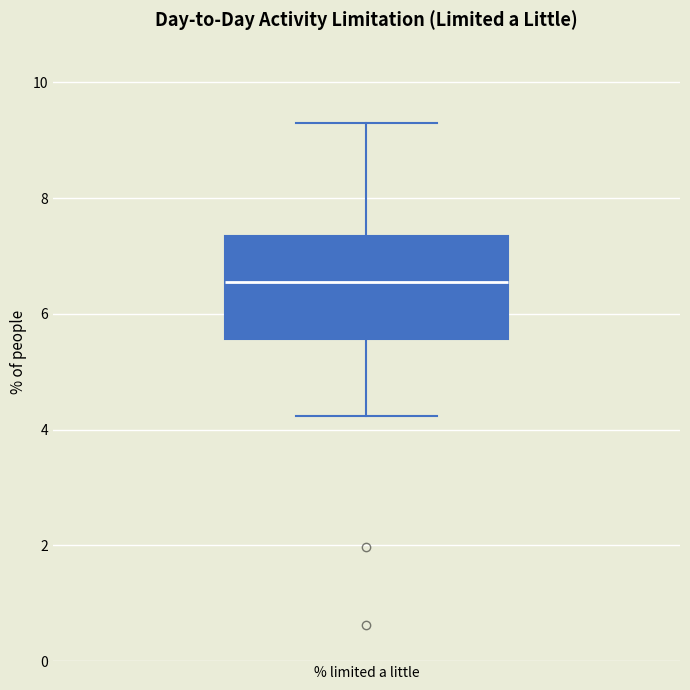

Read this box plot against the y-axis: the position of the median line, the range covered by the box, and the ends of both whiskers. The values are not printed on the chart, so give them approximately, as read against the axis.

median 6.6, box 5.6 to 7.4, whiskers 4.2 to 9.2